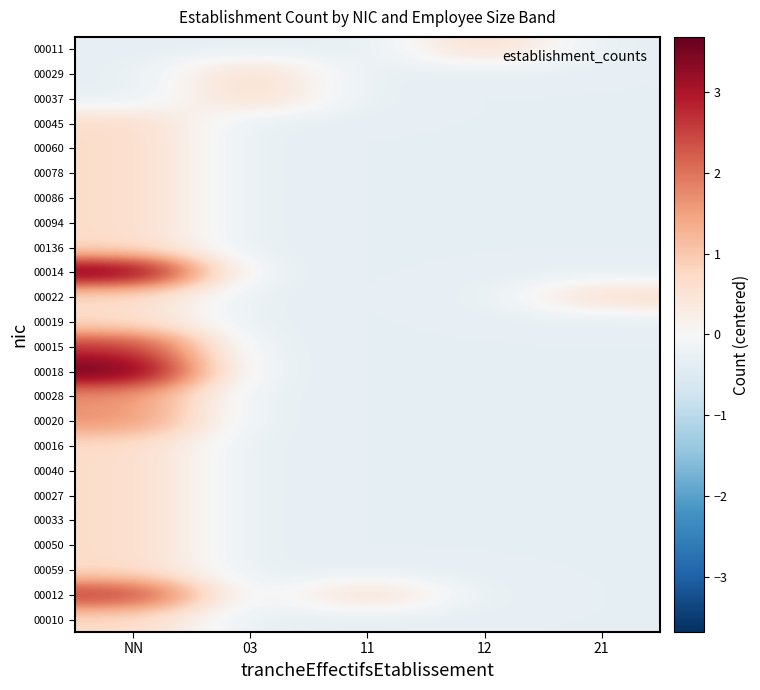

Reading left to right, transcribe all the data shown in this chart.

00011: NN=-0.3	03=-0.3	11=-0.3	12=0.7	21=-0.3
00029: NN=-0.3	03=0.7	11=-0.3	12=-0.3	21=-0.3
00037: NN=-0.3	03=0.7	11=-0.3	12=-0.3	21=-0.3
00045: NN=0.7	03=-0.3	11=-0.3	12=-0.3	21=-0.3
00060: NN=0.7	03=-0.3	11=-0.3	12=-0.3	21=-0.3
00078: NN=0.7	03=-0.3	11=-0.3	12=-0.3	21=-0.3
00086: NN=0.7	03=-0.3	11=-0.3	12=-0.3	21=-0.3
00094: NN=0.7	03=-0.3	11=-0.3	12=-0.3	21=-0.3
00136: NN=0.7	03=-0.3	11=-0.3	12=-0.3	21=-0.3
00014: NN=3.7	03=-0.3	11=-0.3	12=-0.3	21=-0.3
00022: NN=0.7	03=-0.3	11=-0.3	12=-0.3	21=0.7
00019: NN=0.7	03=-0.3	11=-0.3	12=-0.3	21=-0.3
00015: NN=2.7	03=-0.3	11=-0.3	12=-0.3	21=-0.3
00018: NN=3.7	03=-0.3	11=-0.3	12=-0.3	21=-0.3
00028: NN=1.7	03=-0.3	11=-0.3	12=-0.3	21=-0.3
00020: NN=1.7	03=-0.3	11=-0.3	12=-0.3	21=-0.3
00016: NN=0.7	03=-0.3	11=-0.3	12=-0.3	21=-0.3
00040: NN=0.7	03=-0.3	11=-0.3	12=-0.3	21=-0.3
00027: NN=0.7	03=-0.3	11=-0.3	12=-0.3	21=-0.3
00033: NN=0.7	03=-0.3	11=-0.3	12=-0.3	21=-0.3
00050: NN=0.7	03=-0.3	11=-0.3	12=-0.3	21=-0.3
00059: NN=0.7	03=-0.3	11=-0.3	12=-0.3	21=-0.3
00012: NN=2.7	03=-0.3	11=0.7	12=-0.3	21=-0.3
00010: NN=0.7	03=-0.3	11=-0.3	12=-0.3	21=-0.3